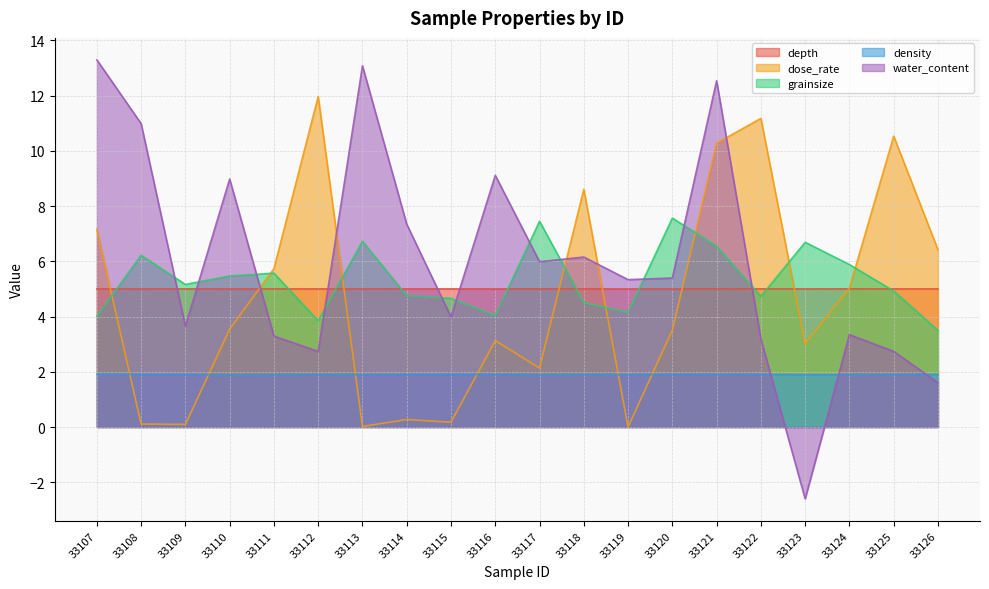

Count the density values in the range 1 to 2.

20